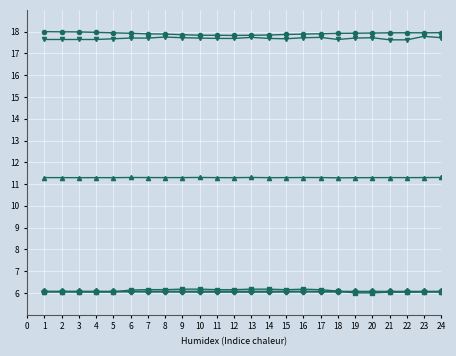

What is the total value across all series at 14?

65.1